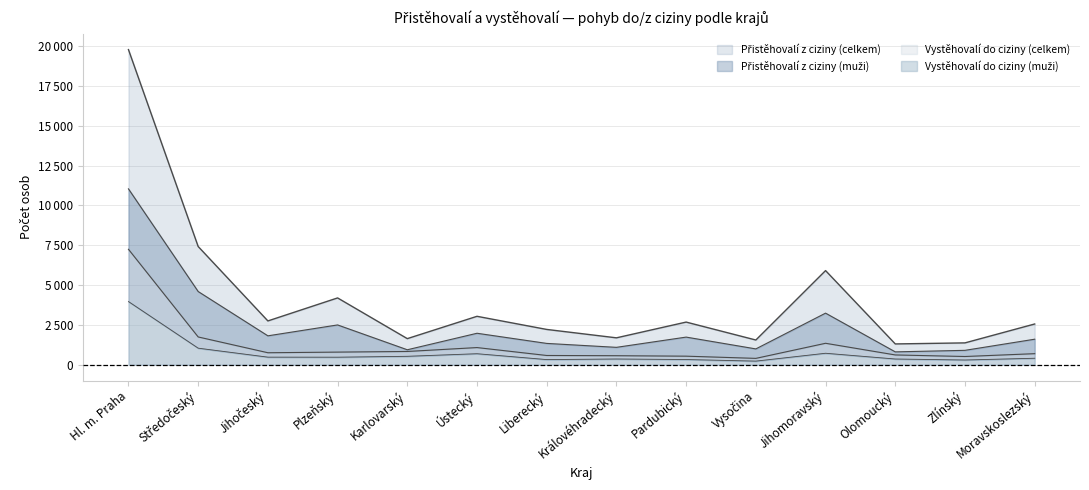

The value of Vystěhovalí do ciziny (muži) at Zlínský is 200. True or false?

False